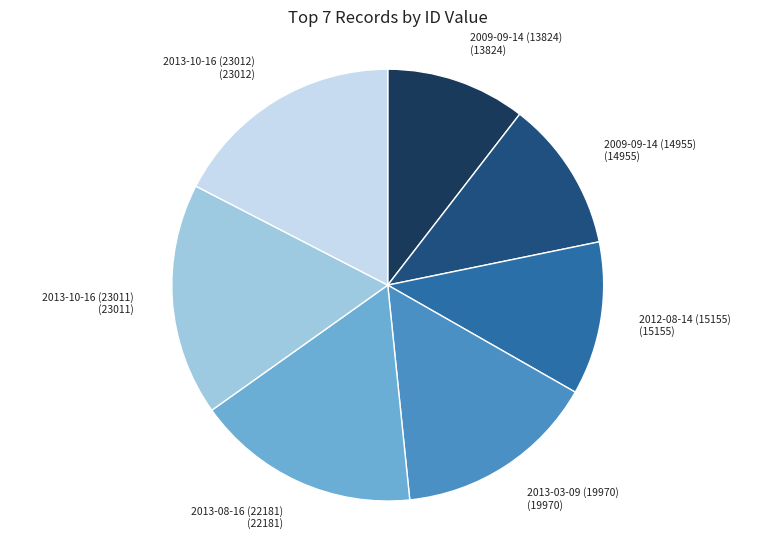

Is it true that 2009-09-14 (14955) is 1% of the pie?

False